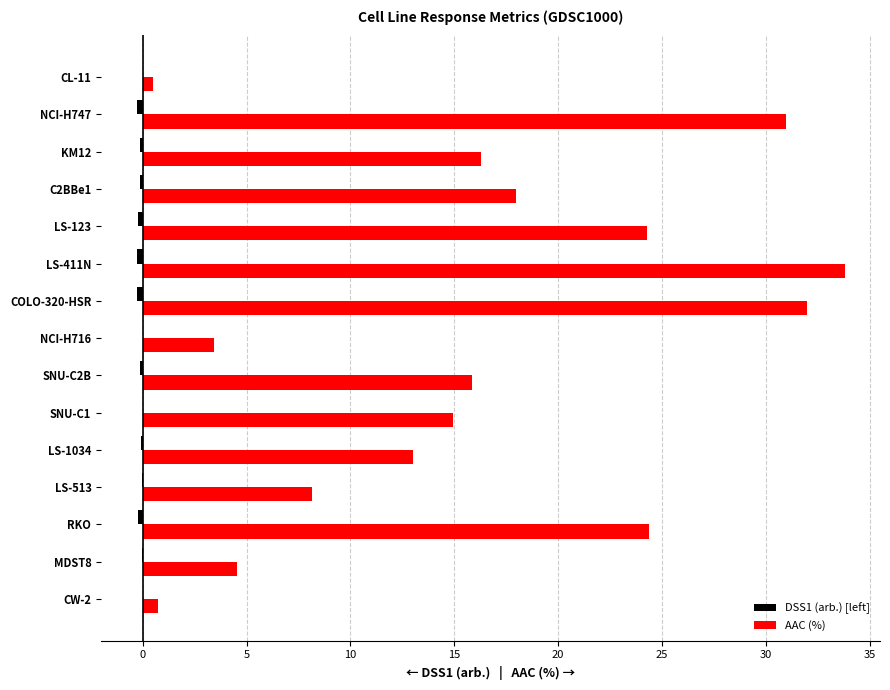

Is it true that AAC (%) equals 15.9 at SNU-C2B?

True